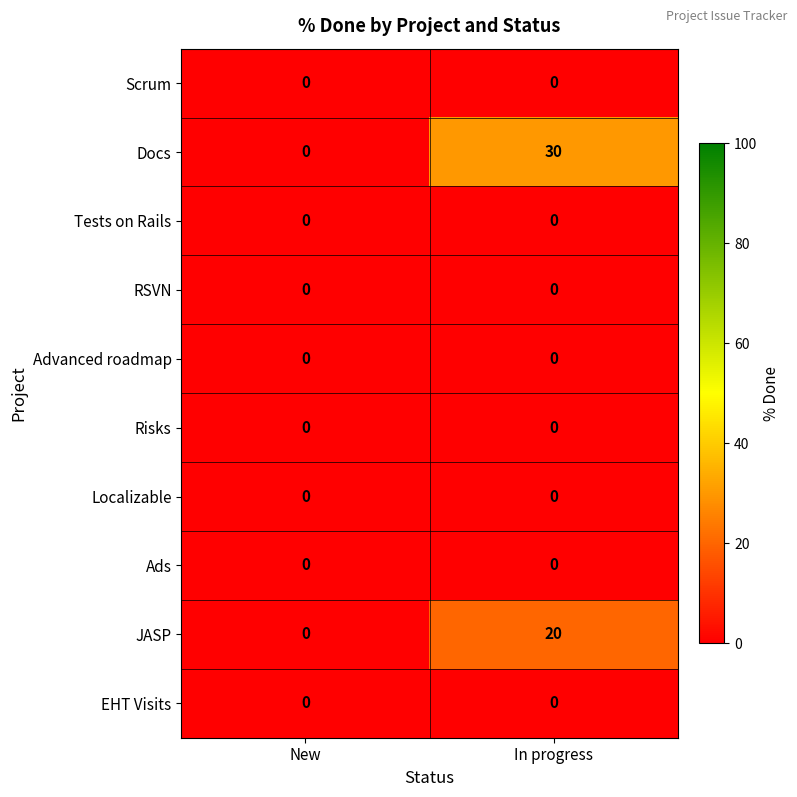

Which series has the largest range (max minus min)?

Docs